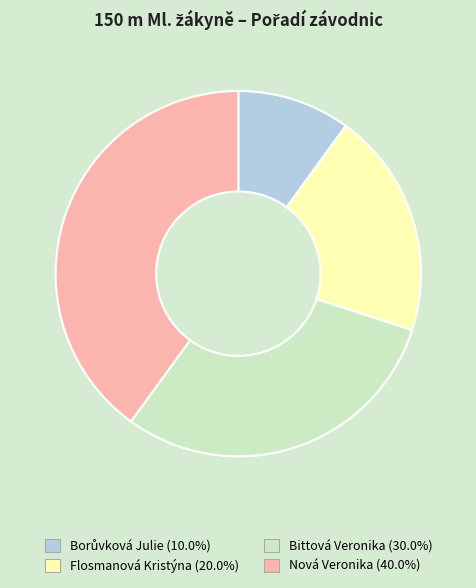

Which slice is the largest?

Nová Veronika